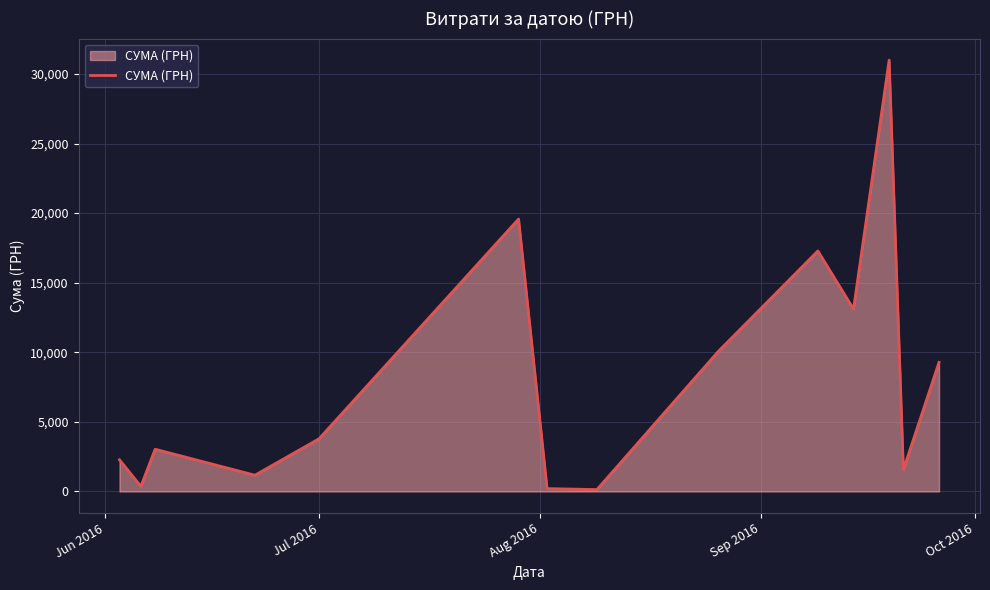

What is the difference between the maximum and minimum values?

30858.8